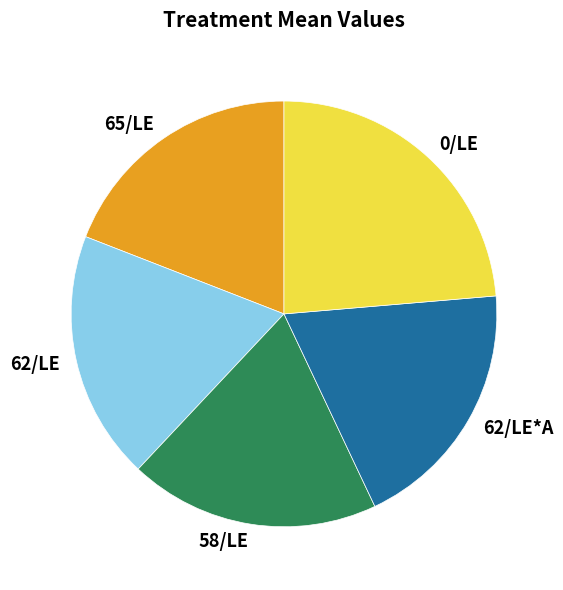

What is the ratio of the value at 0/LE to the value at 58/LE?

1.2